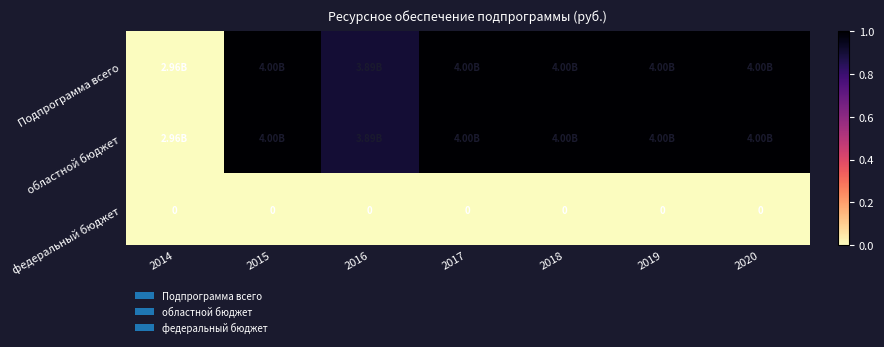

How many series are shown in this chart?

3